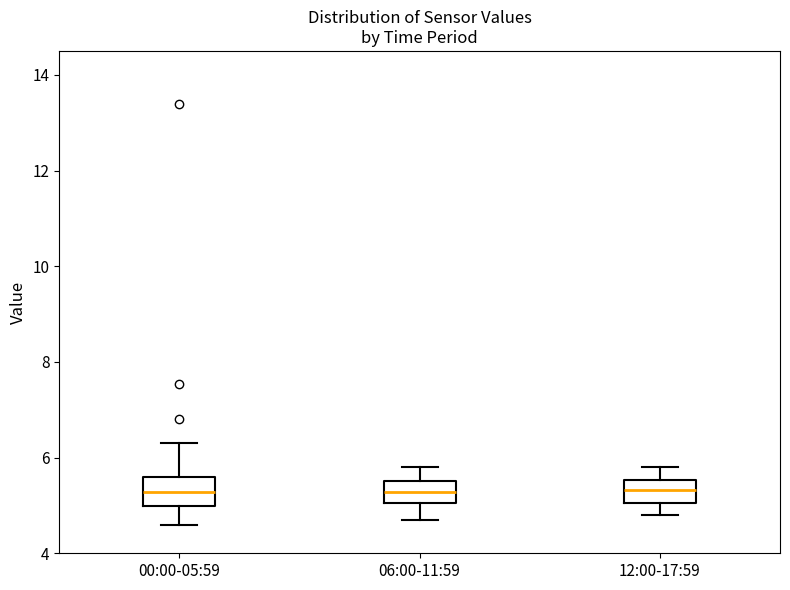

Where does the median line of the box for 00:00-05:59 sit on the y-axis? The values are not printed on the chart, so give them approximately, as read against the axis.

5.2